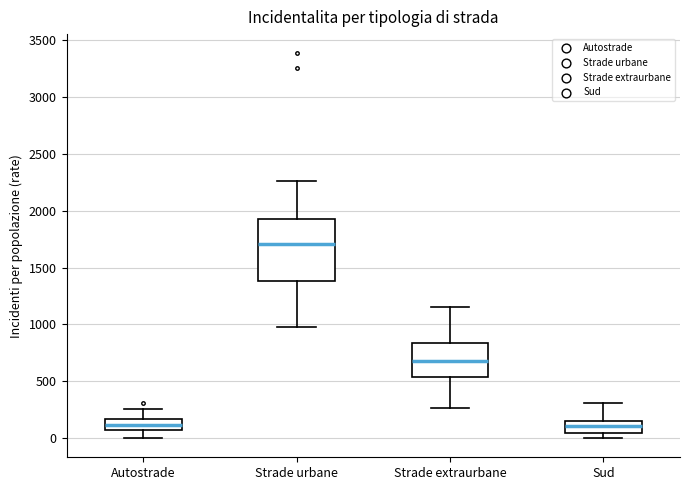

Which box has the highest median line?

Strade urbane